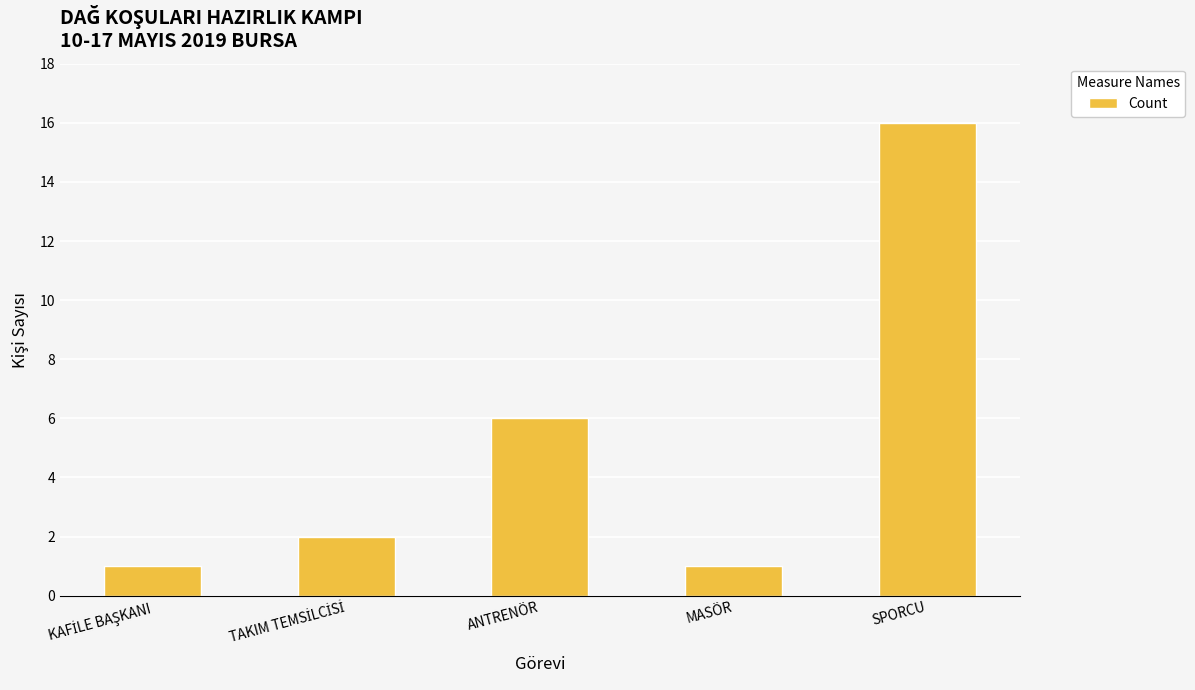

What is the value of the 4th bar from the left?

1